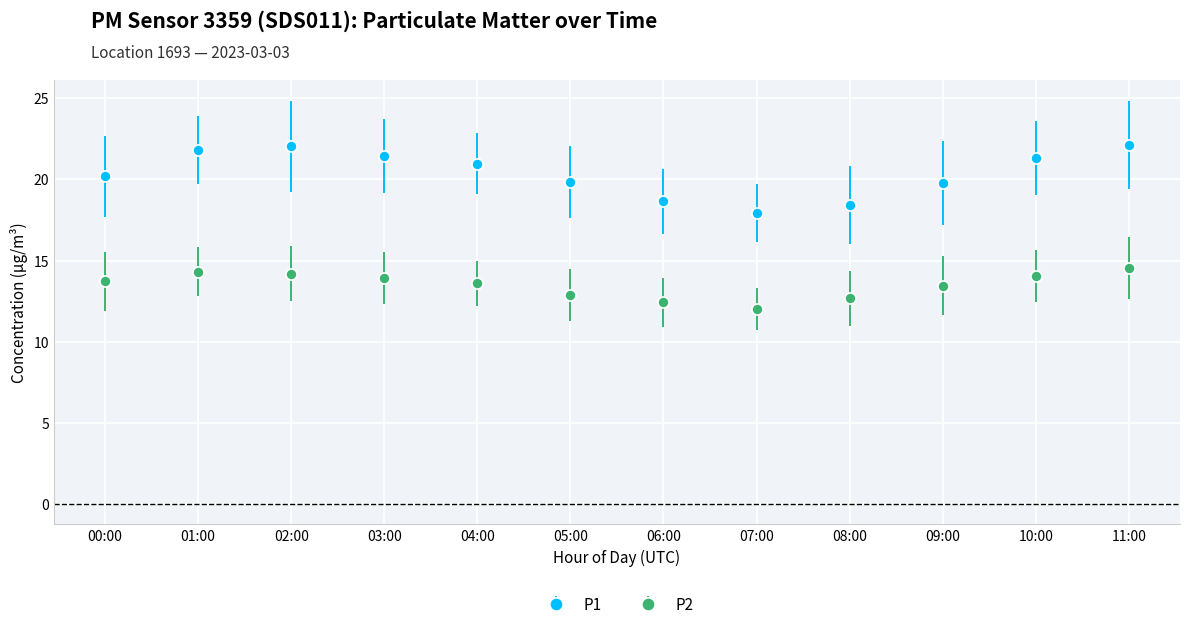

True or false: P2 has a value of 12.7 at 08:00.

True